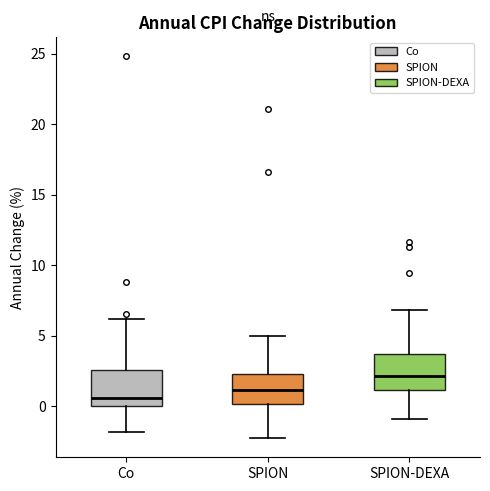

Reading left to right, read every box against the y-axis: the position of its median line, the range the box covers, and the ends of its whiskers. The values are not printed on the chart, so give them approximately, as read against the axis.

Co: median 0.5, box 0.0 to 2.5, whiskers -2.0 to 6.0
SPION: median 1.0, box 0.0 to 2.5, whiskers -2.5 to 5.0
SPION-DEXA: median 2.0, box 1.0 to 3.5, whiskers -1.0 to 7.0